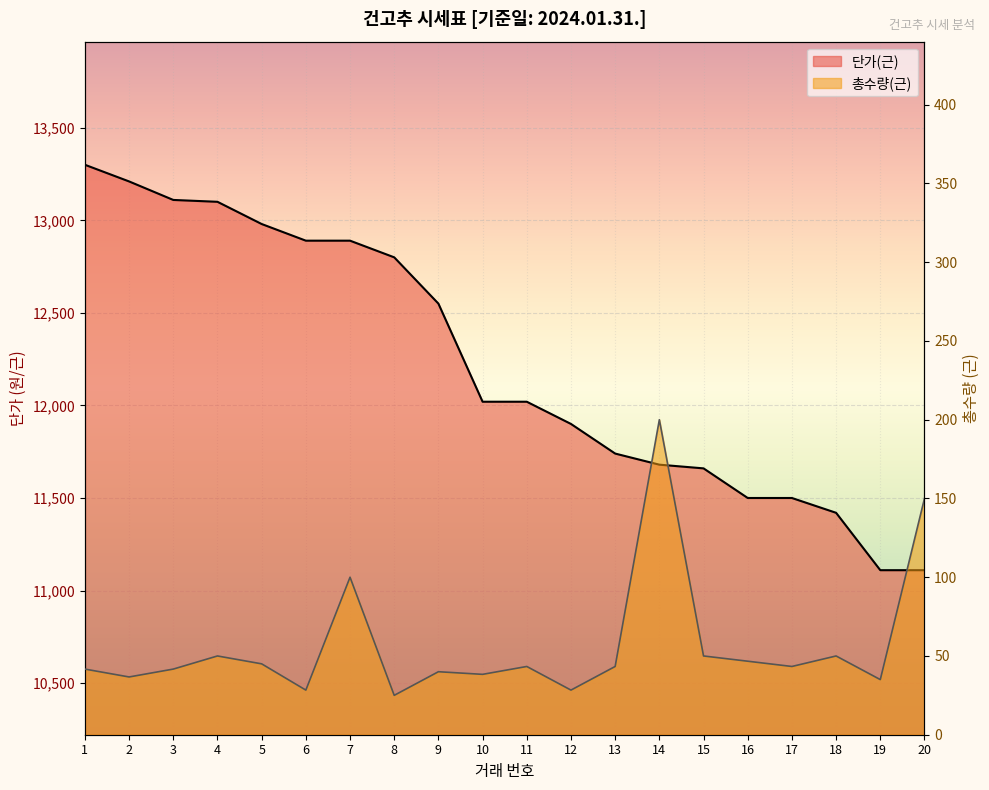

How many distinct data groups are displayed?

2